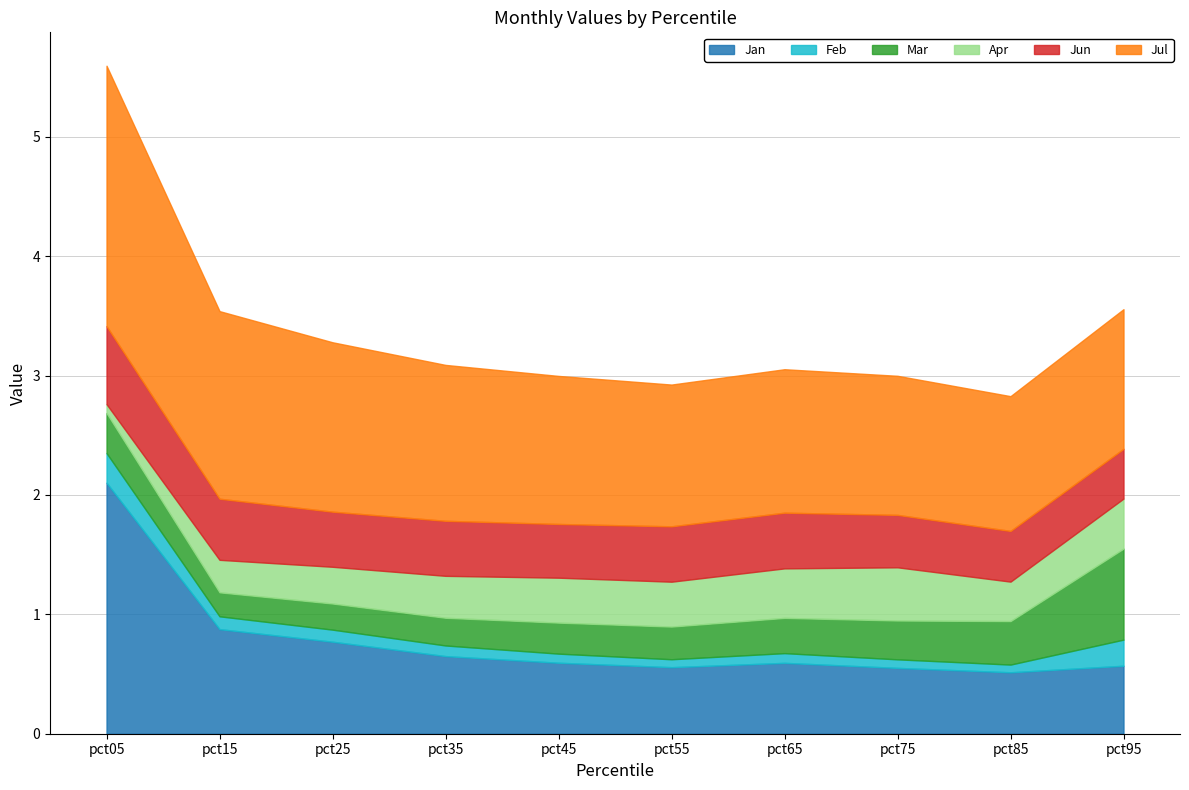

How many interior local valleys does the Mar series have?

1